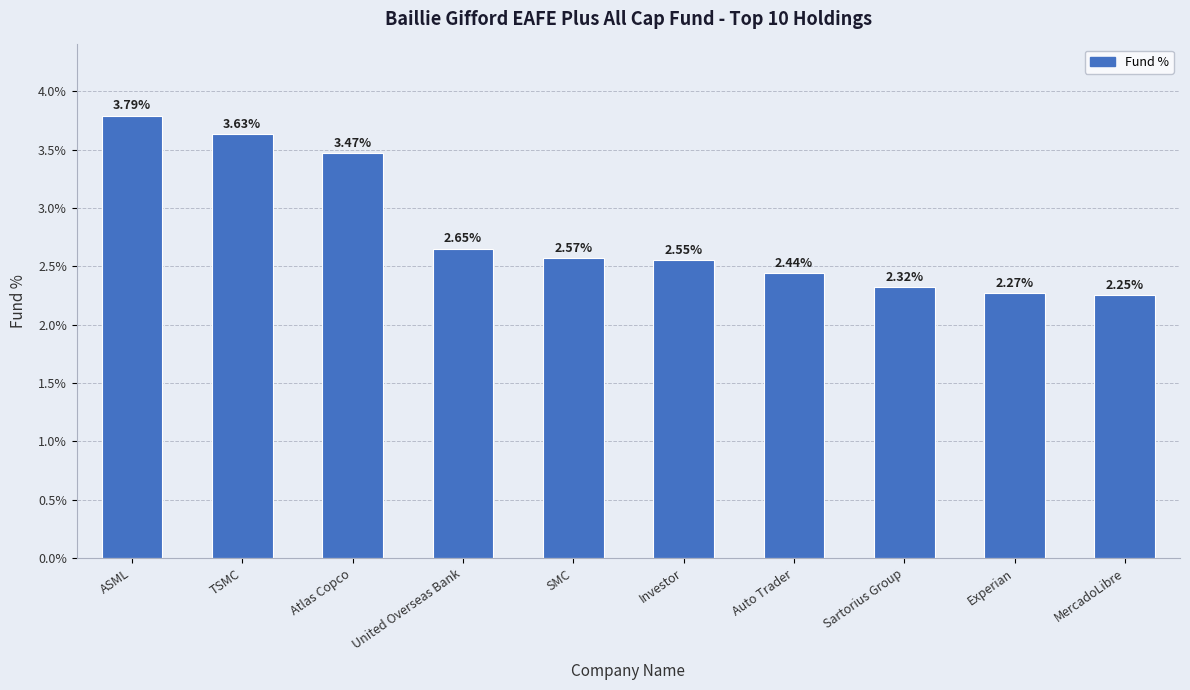

What is the change in value from United Overseas Bank to MercadoLibre?

-0.4